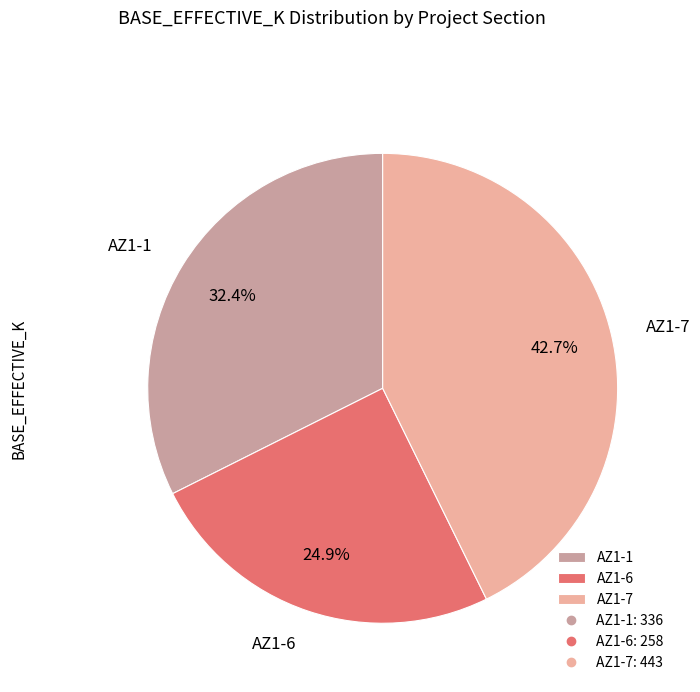

Which slice is the smallest?

AZ1-6